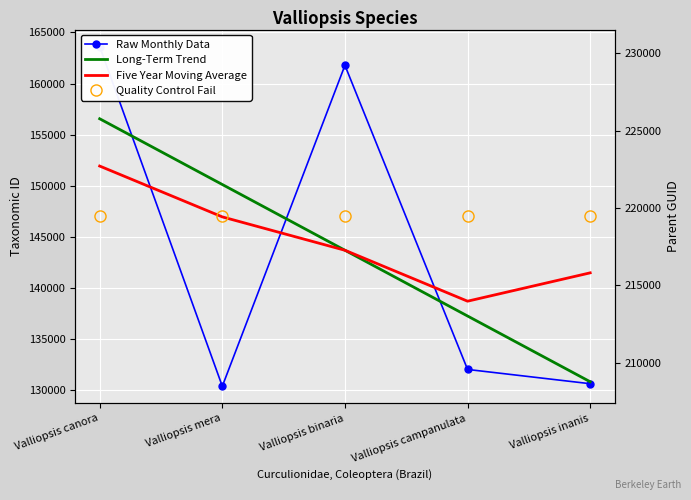

Which category has the highest value in the Five Year Moving Average series?

Valliopsis canora